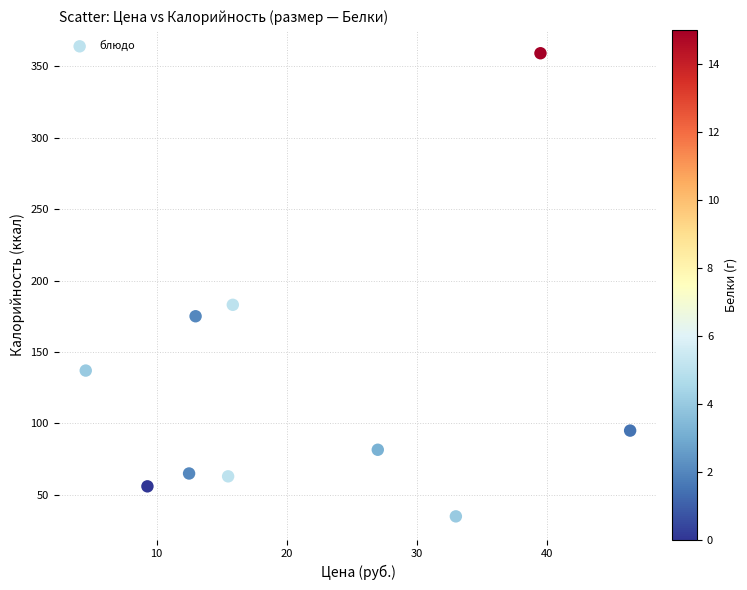

What Y value in the scatter plot is closest to 197?

183.0